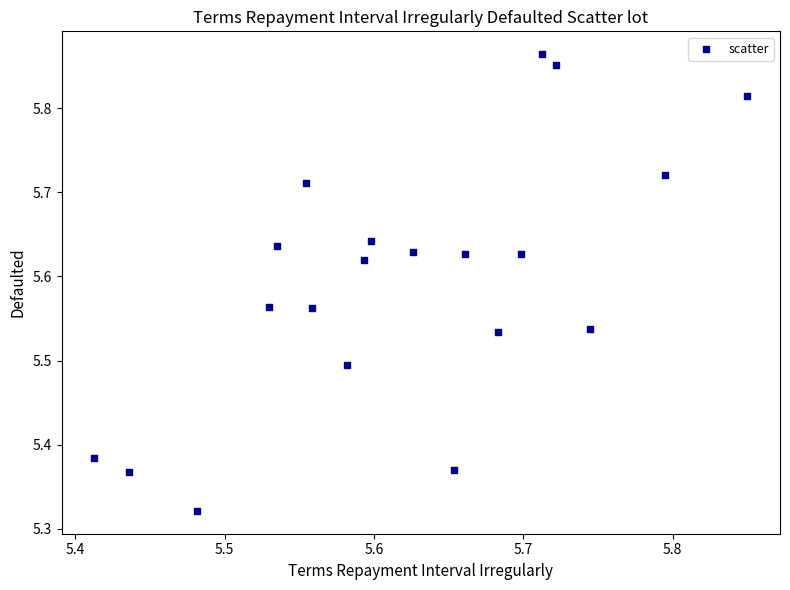

What is the range of Y values (max minus min)?

0.5